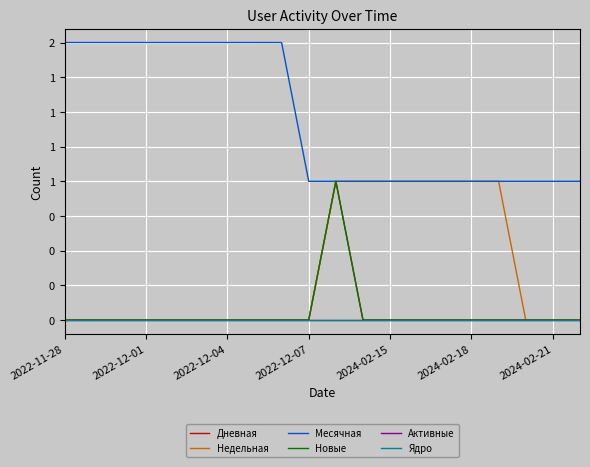

Does the chart have visible grid lines?

Yes